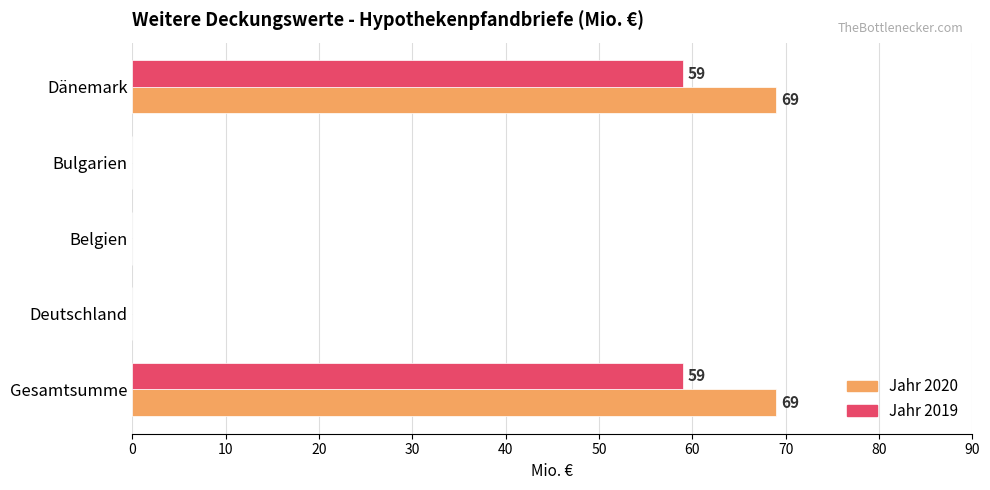

The value of Jahr 2019 at Belgien is -24. True or false?

False